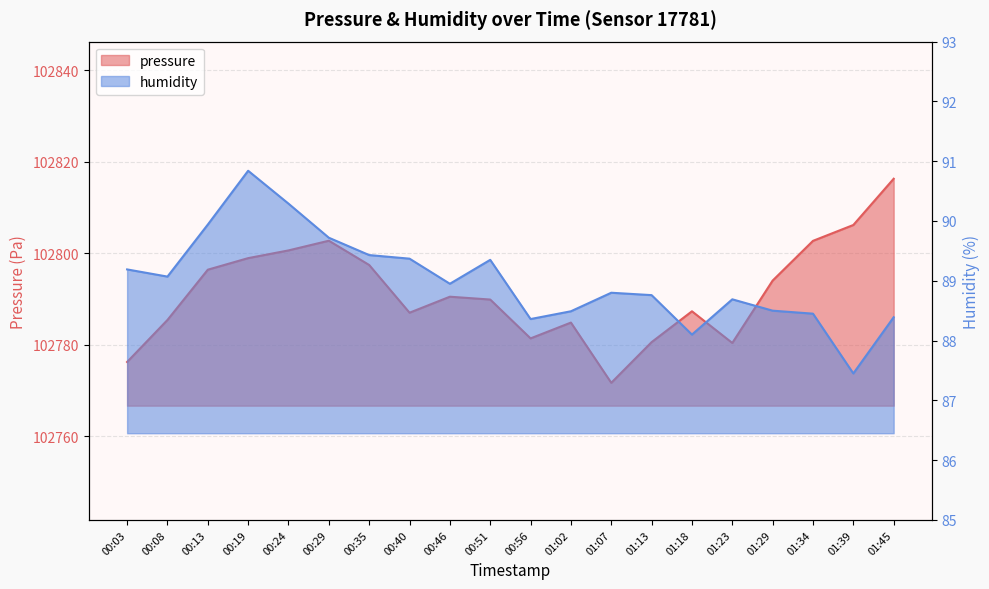

Where is humidity nearest to the value 89?

00:46